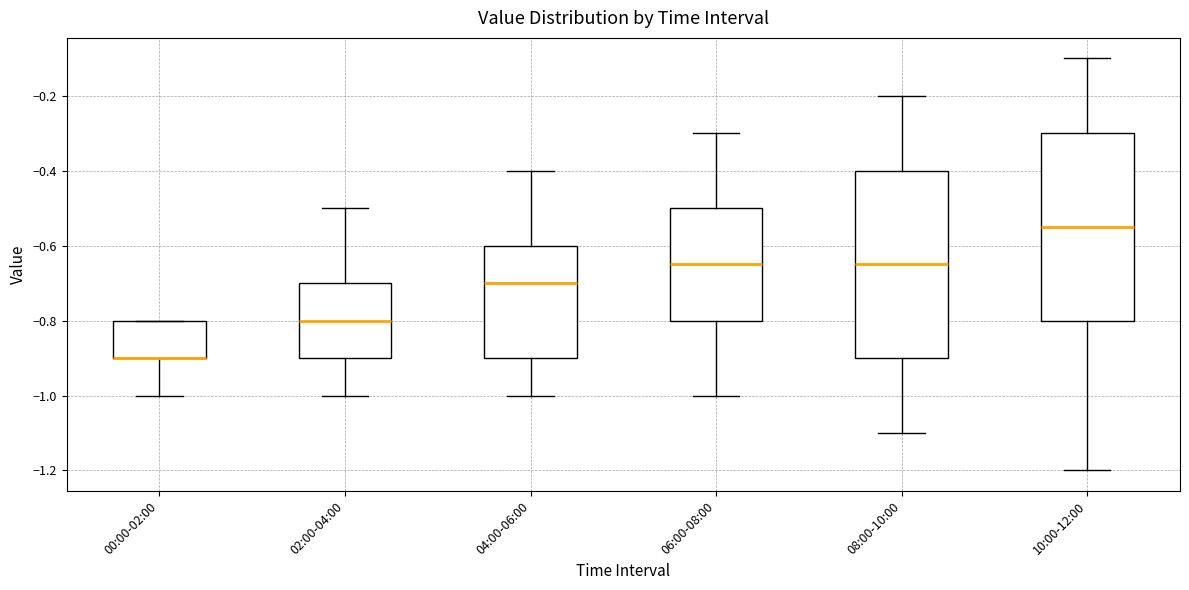

Reading left to right, transcribe this box plot: for each box, give where its median line is, the range the box spans, and where its two whiskers end, as read against the y-axis. The values are not printed on the chart, so give them approximately, as read against the axis.

00:00-02:00: median -0.90 (drawn on the box's lower edge), box -0.90 to -0.80, whiskers -1.00 to -0.80
02:00-04:00: median -0.80, box -0.90 to -0.70, whiskers -1.00 to -0.50
04:00-06:00: median -0.70, box -0.90 to -0.60, whiskers -1.00 to -0.40
06:00-08:00: median -0.64, box -0.80 to -0.50, whiskers -1.00 to -0.30
08:00-10:00: median -0.64, box -0.90 to -0.40, whiskers -1.10 to -0.20
10:00-12:00: median -0.54, box -0.80 to -0.30, whiskers -1.20 to -0.10